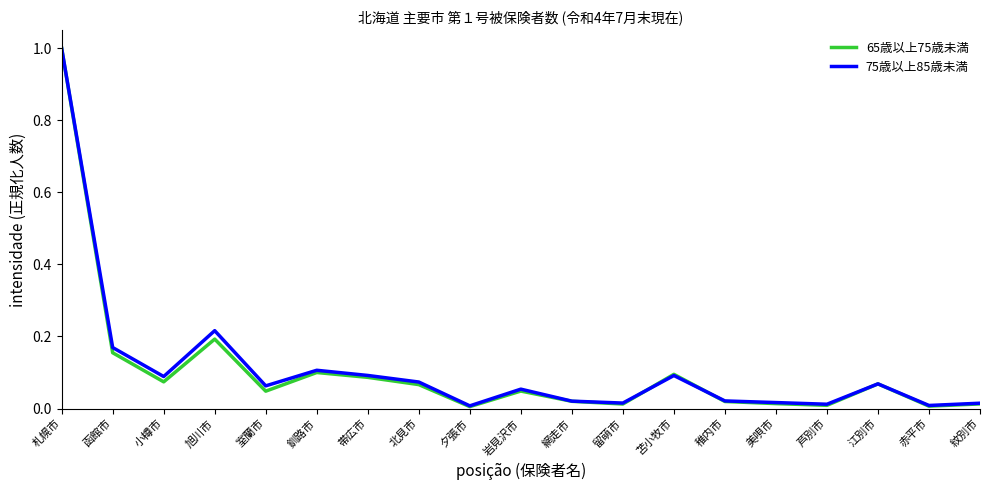

Is the value of 75歳以上85歳未満 at 釧路市 greater than the value of 65歳以上75歳未満 at 室蘭市?

Yes